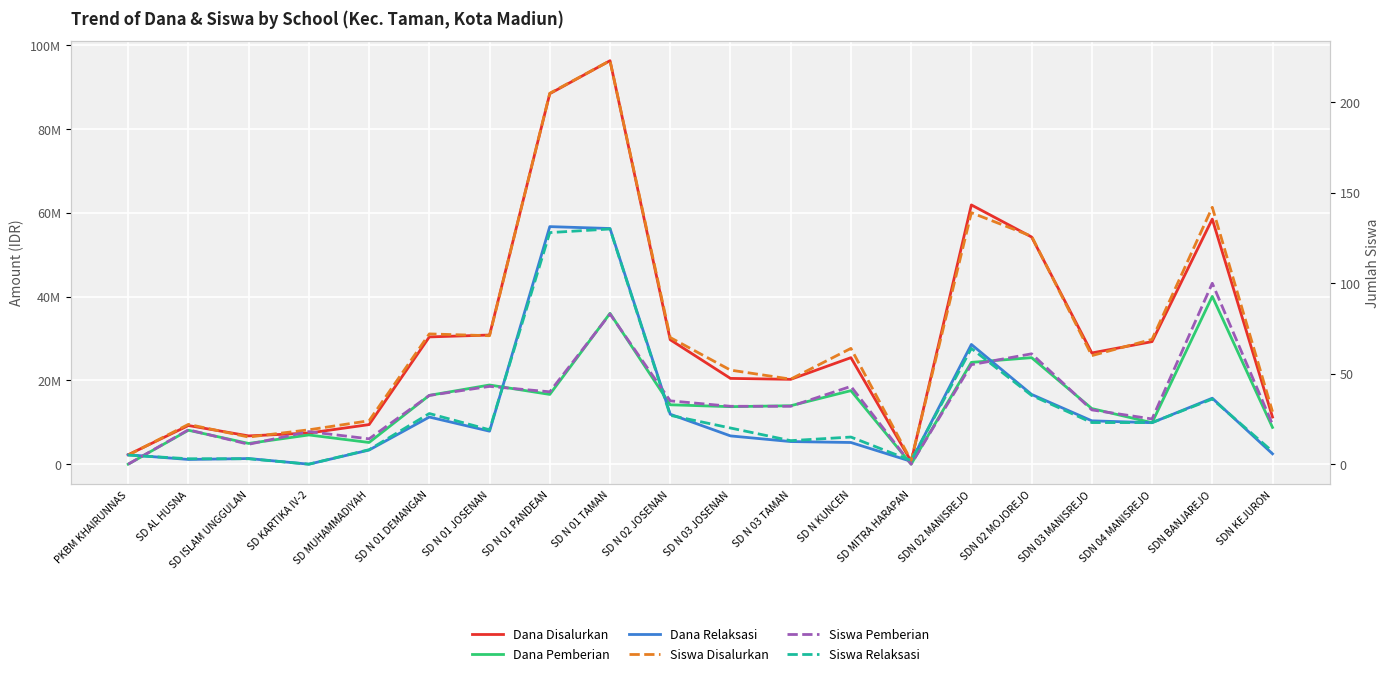

What is the sum of the Siswa Pemberian values at SD KARTIKA IV-2 and SDN 04 MANISREJO?

43